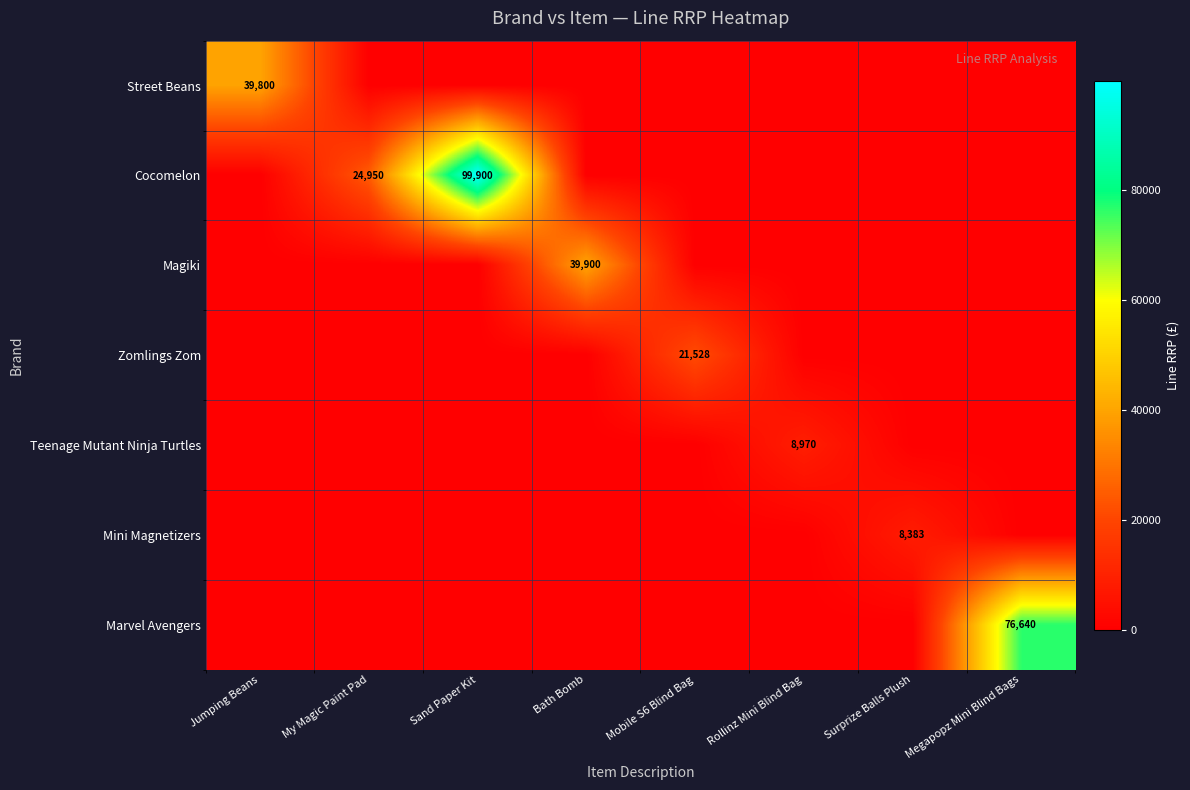

The Marvel Avengers series shows 121872 at Megapopz Mini Blind Bags. True or false?

False